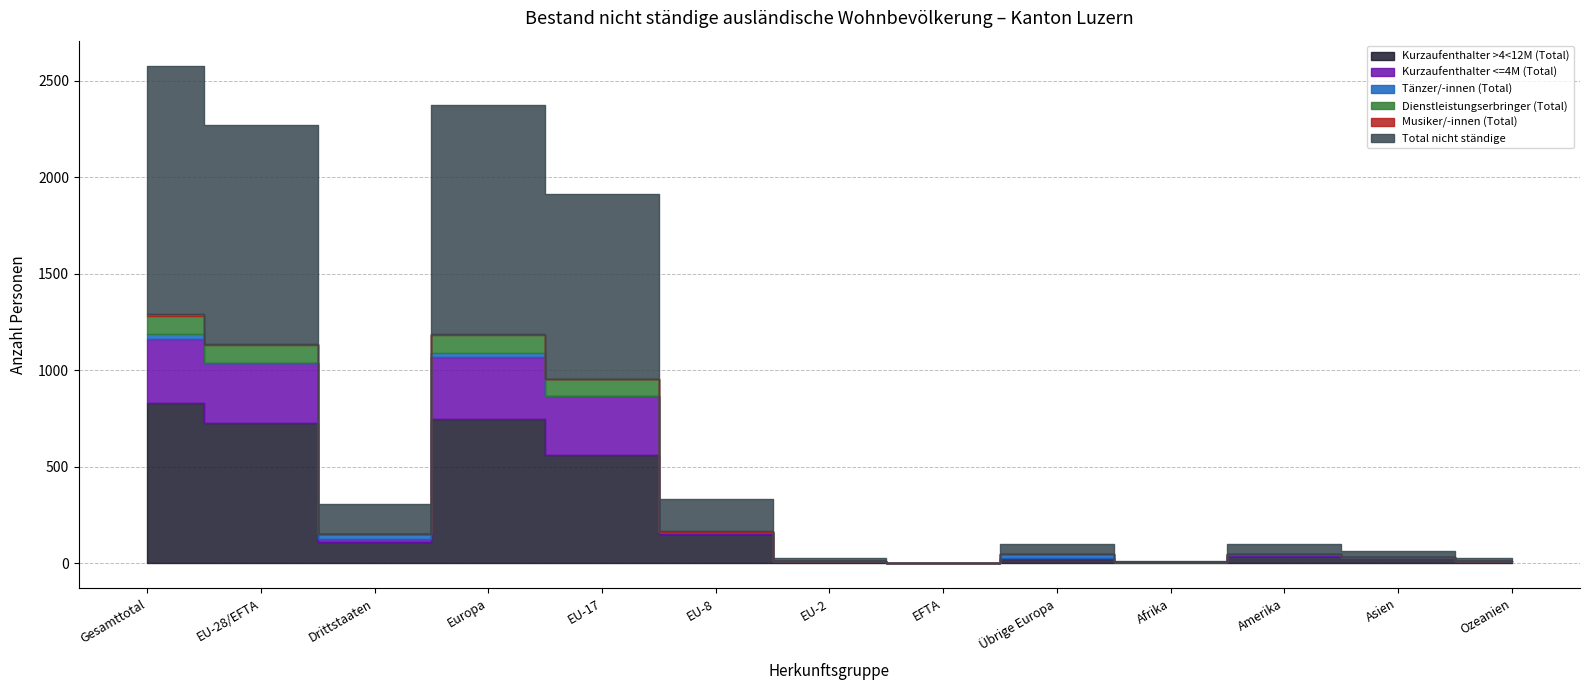

What is the sum of all Kurzaufenthalter <=4M (Total) values?

1315